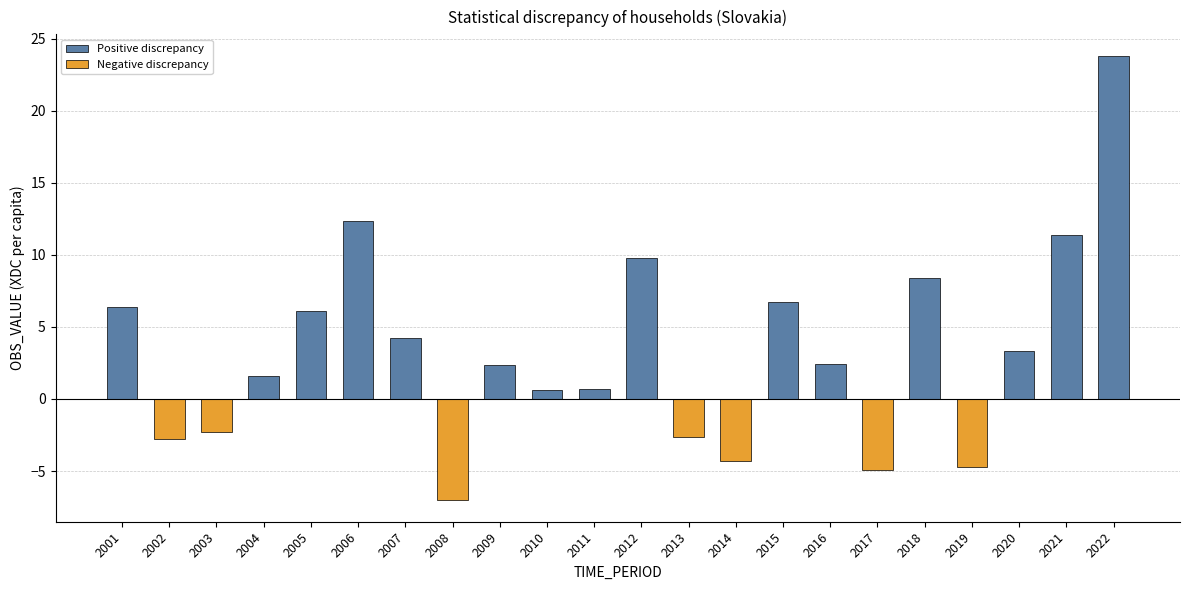

What is the average value of the Positive discrepancy series?

4.6